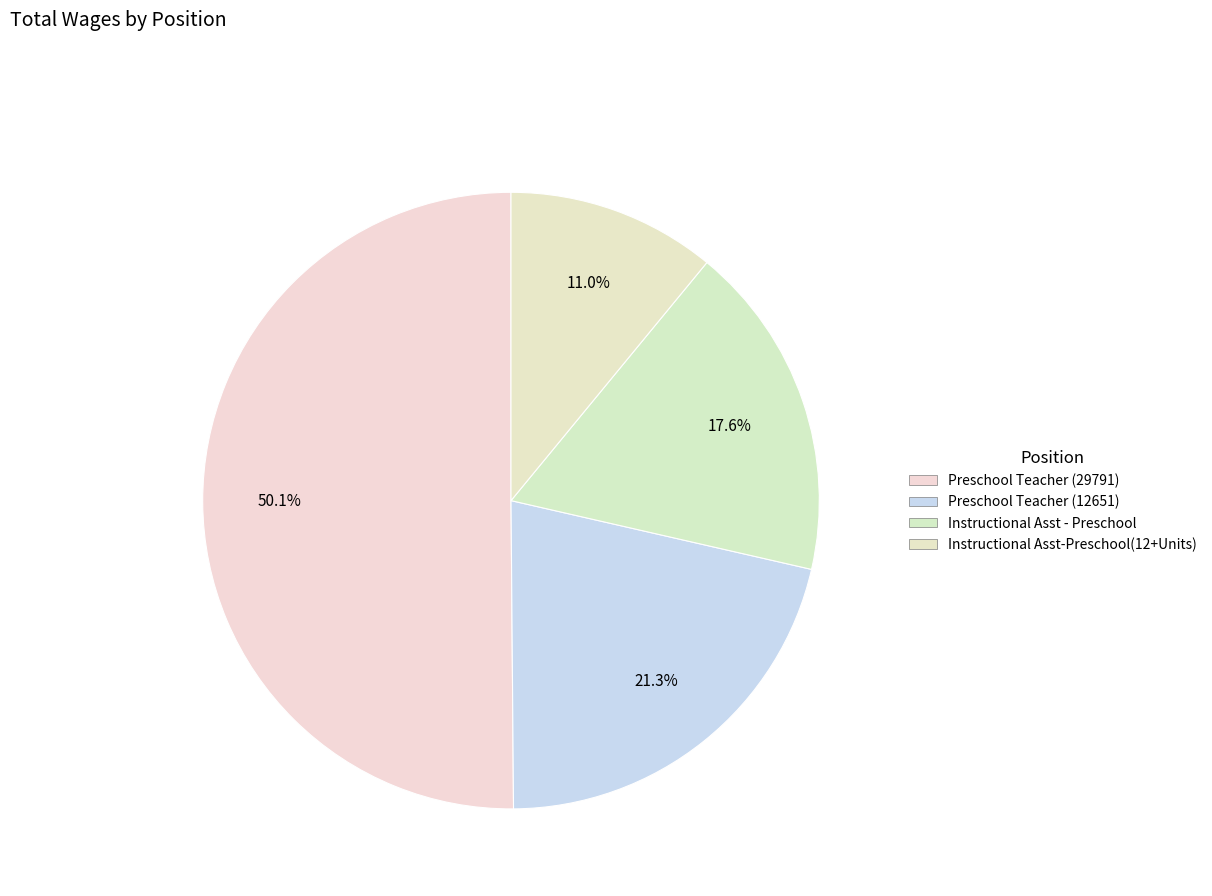

How many segments does this pie chart have?

4